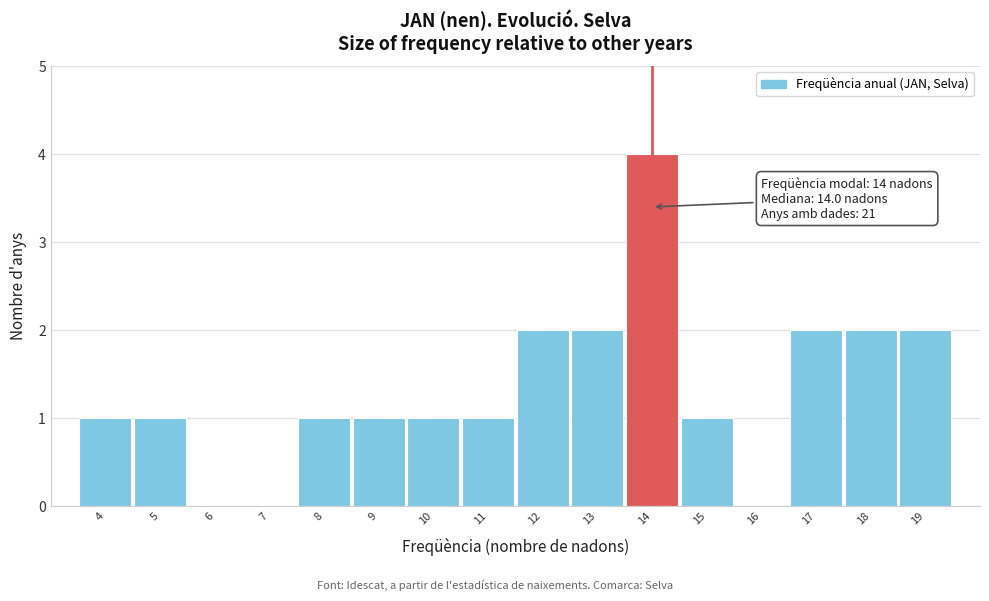

Which range on the x-axis has the tallest bar?

13.5 to 14.5